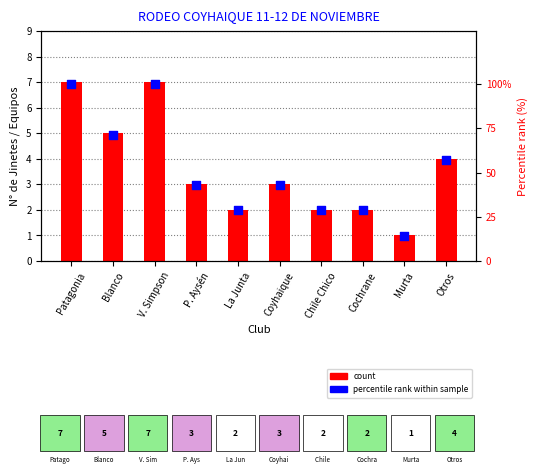

At which category is the sum across all series the highest?

Patagonia